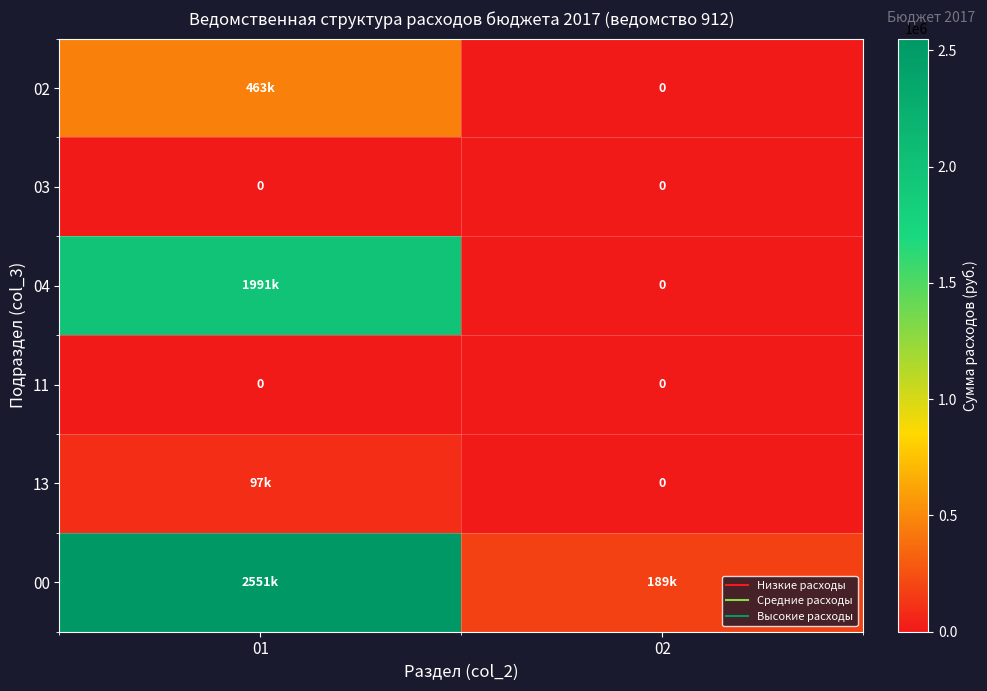

How many values in the 04 series are below 1990923?

1